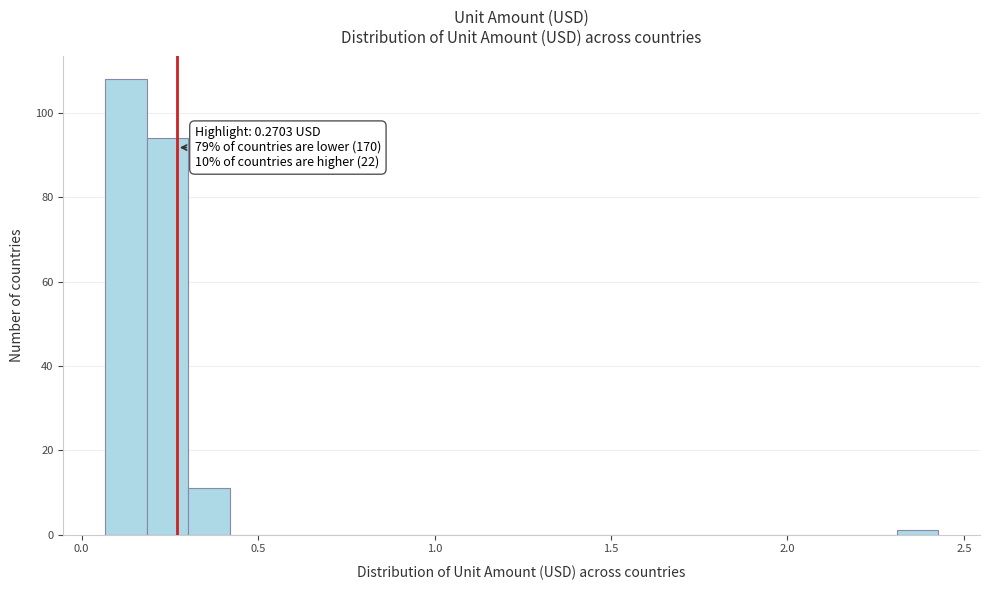

Around what value on the x-axis is the tallest bar? Give the approximate position of its centre, as read against the axis.

0.10